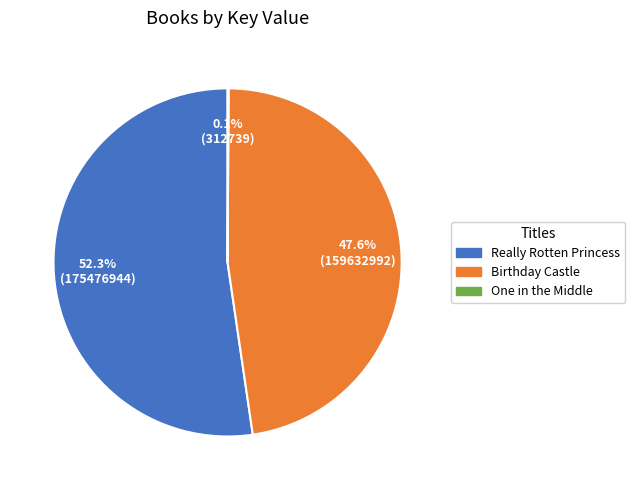

Does any single category account for the majority?

Yes